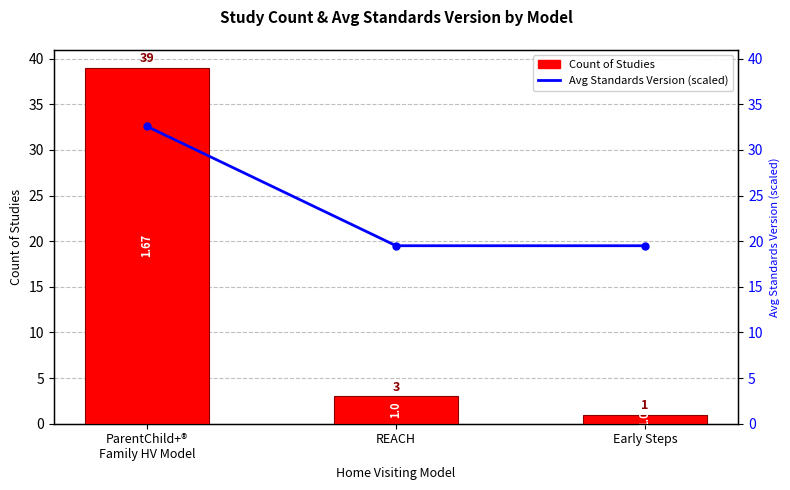

What is the difference between the maximum and second lowest values in the Avg Standards Version (scaled) series?

13.1